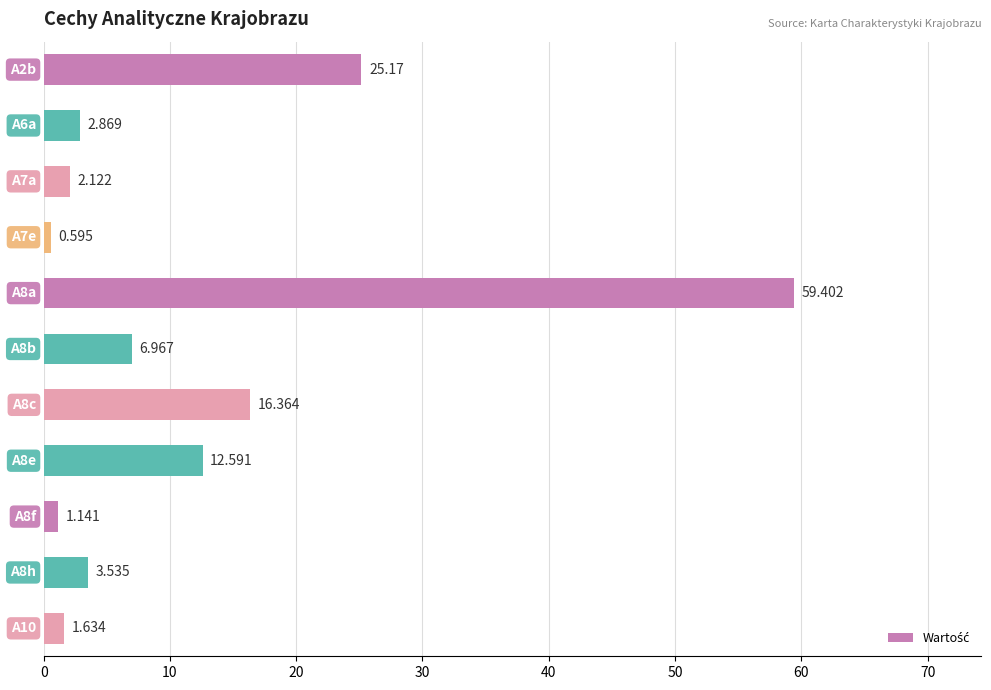

Count the number of categories in the chart.

11